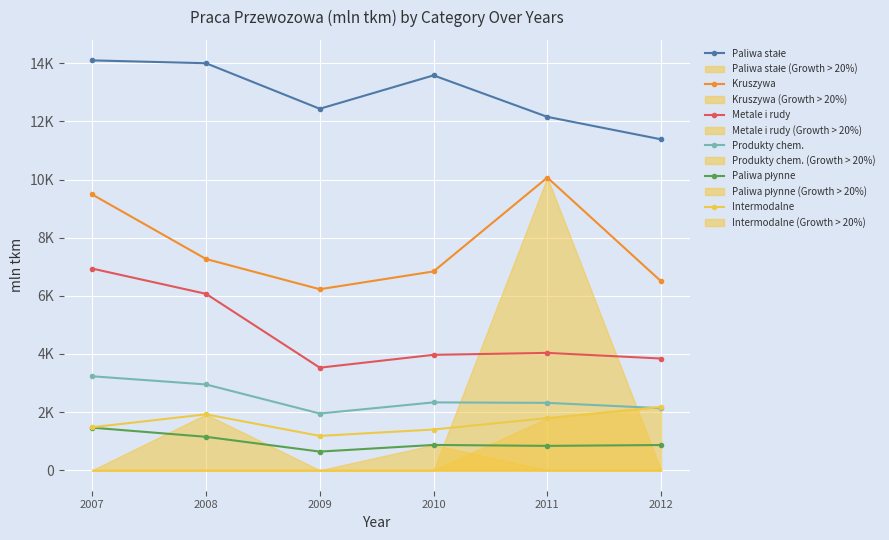

The value of Metale i rudy at 2010 is 2074. True or false?

False